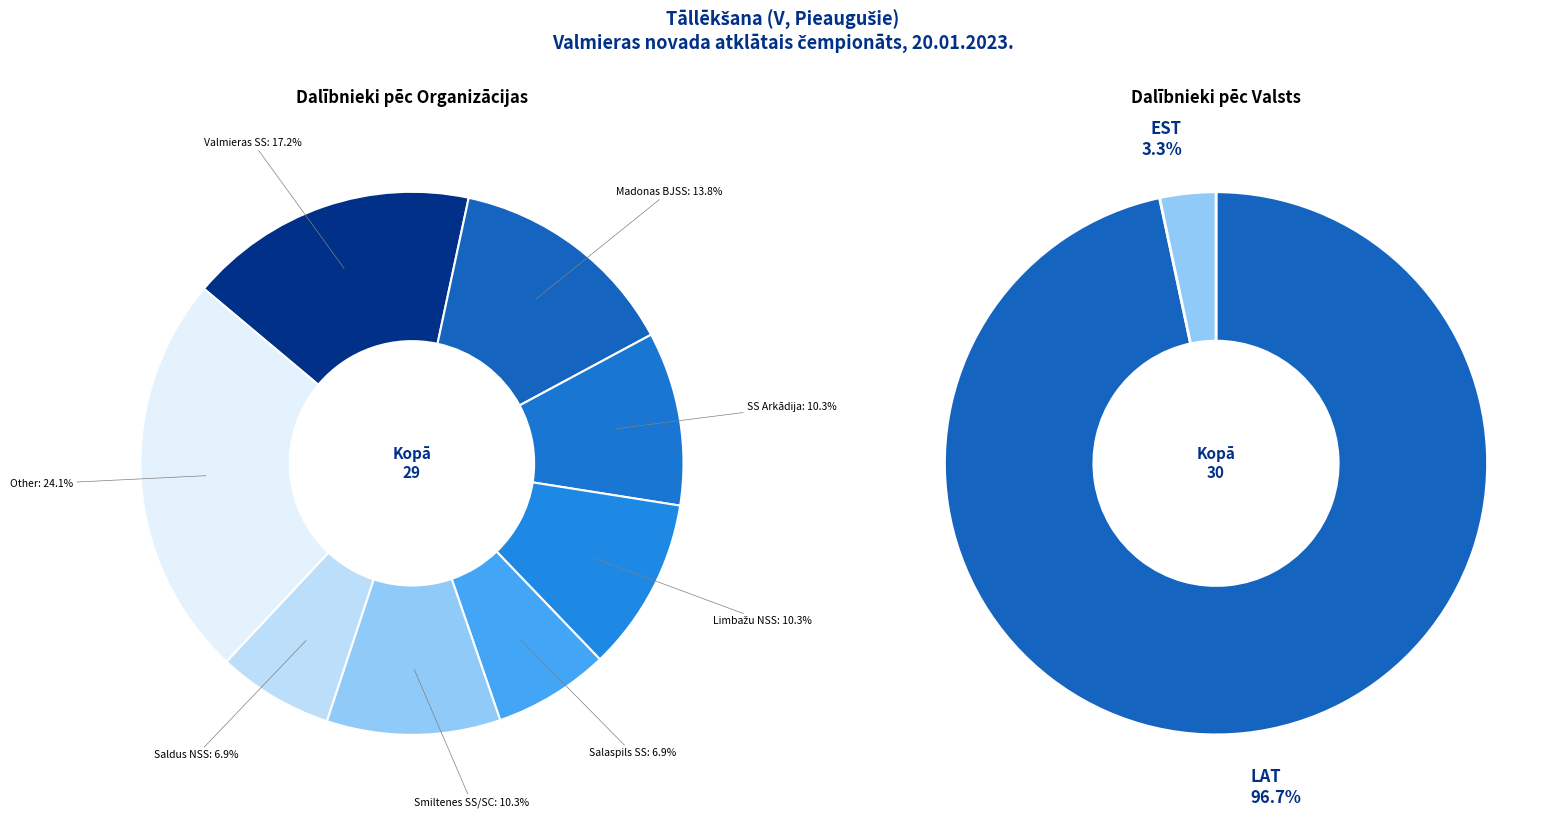

Combined, do LAT and EST account for over 50%?

Yes